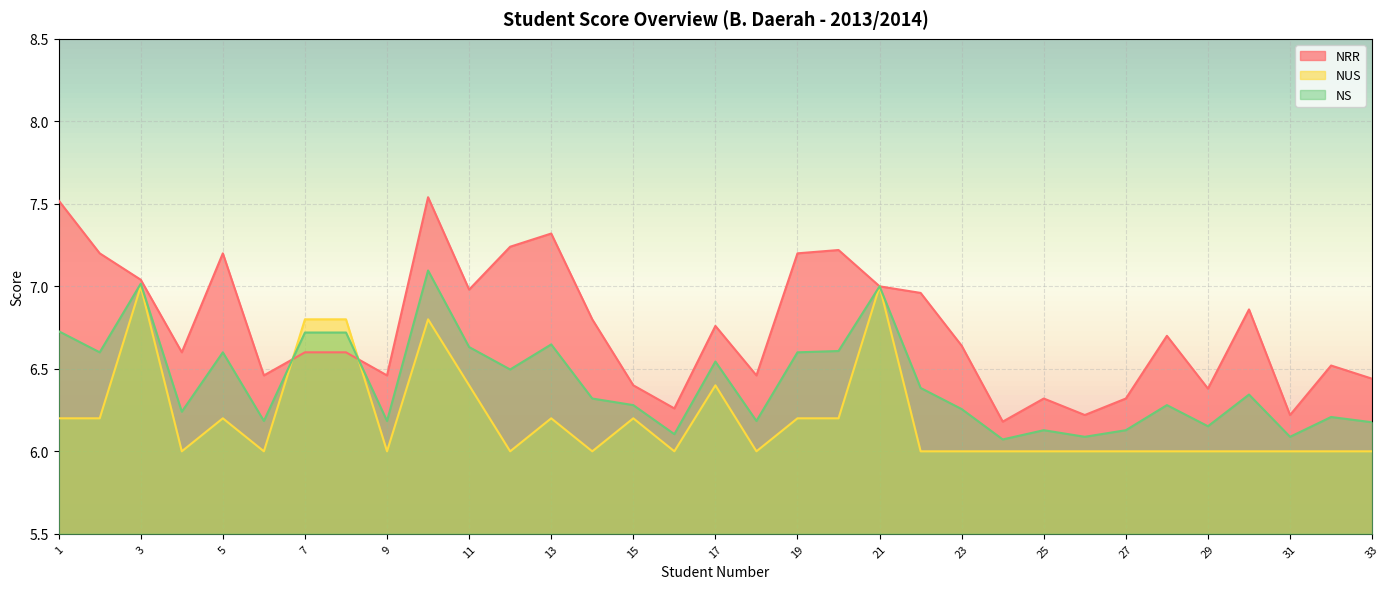

Rank the categories by NRR value from highest to lowest.

10, 1, 13, 12, 20, 2, 5, 19, 3, 21, 11, 22, 30, 14, 17, 28, 23, 4, 7, 8, 32, 6, 9, 18, 33, 15, 29, 25, 27, 16, 26, 31, 24